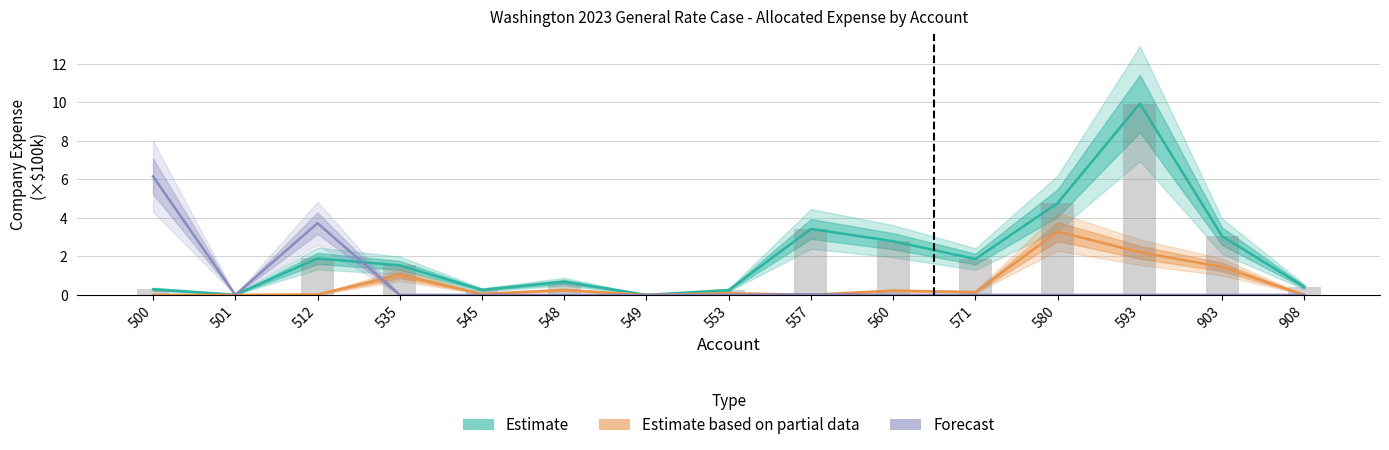

Reading left to right, list all the values displayed in this chart.

Estimate: 0.3	0.0	1.9	1.5	0.3	0.7	0.0	0.2	3.4	2.8	1.9	4.8	9.9	3.0	0.4
Estimate based on partial data: 0.0	0.0	0.0	1.0	0.1	0.3	0.0	0.1	0.0	0.2	0.1	3.3	2.2	1.4	0.0
Forecast: 6.2	0.0	3.7	0.0	0.0	0.0	0.0	0.0	0.0	0.0	0.0	0.0	0.0	0.0	0.0